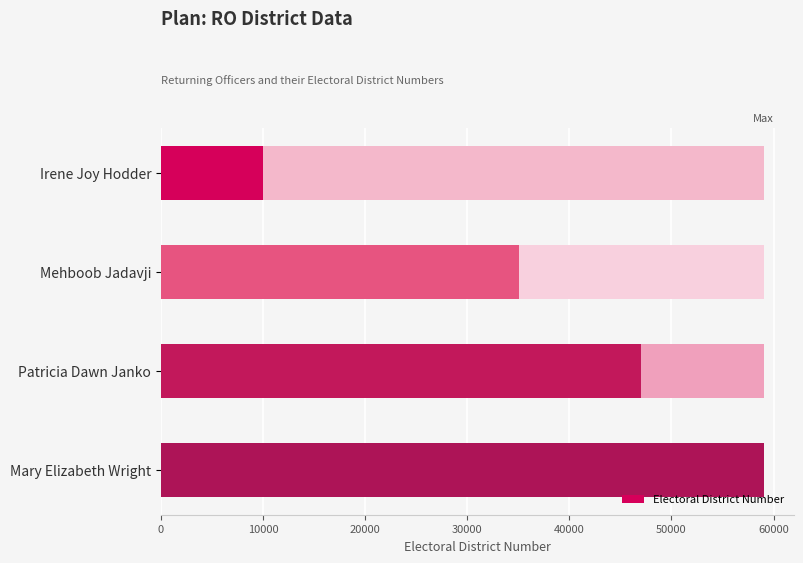

Does the chart contain any negative values?

No